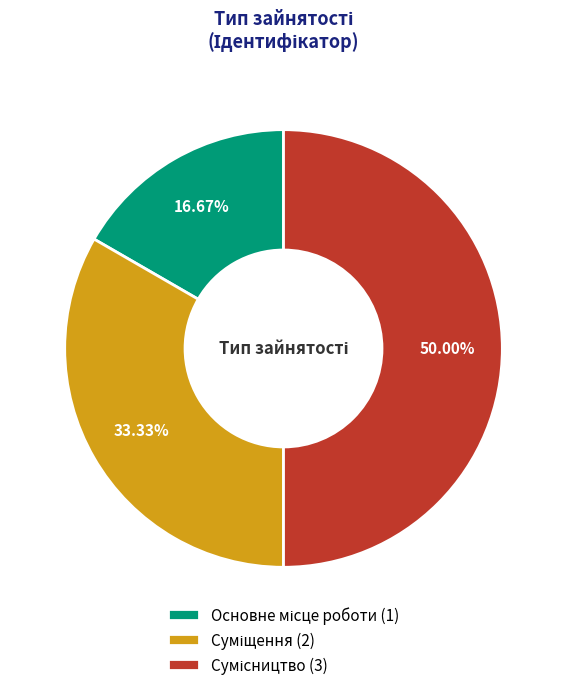

To the nearest percent, what is the difference between the largest and smallest slice percentages?

33%